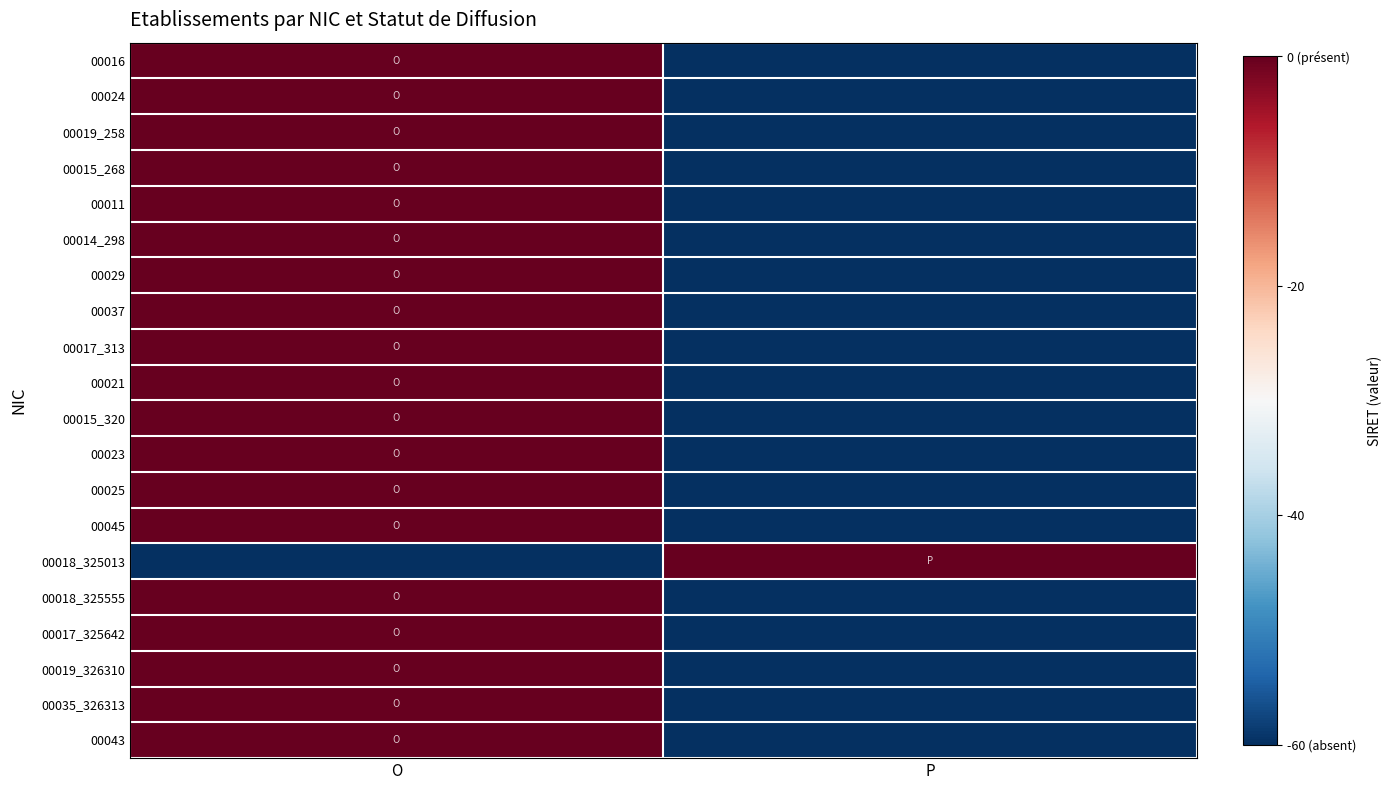

How many series are shown in this chart?

20